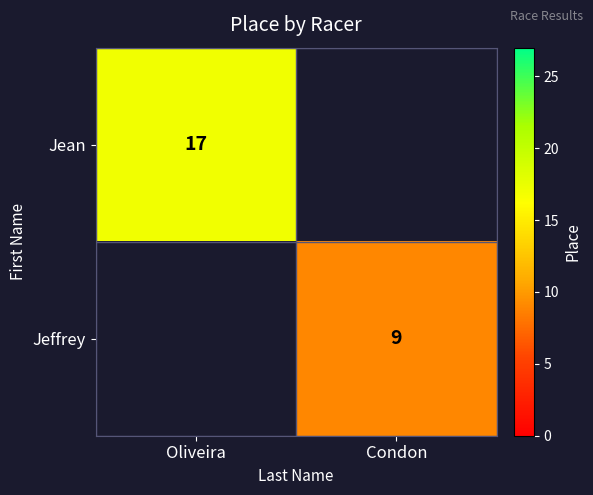

Which has a higher value, Condon or Oliveira?

Oliveira